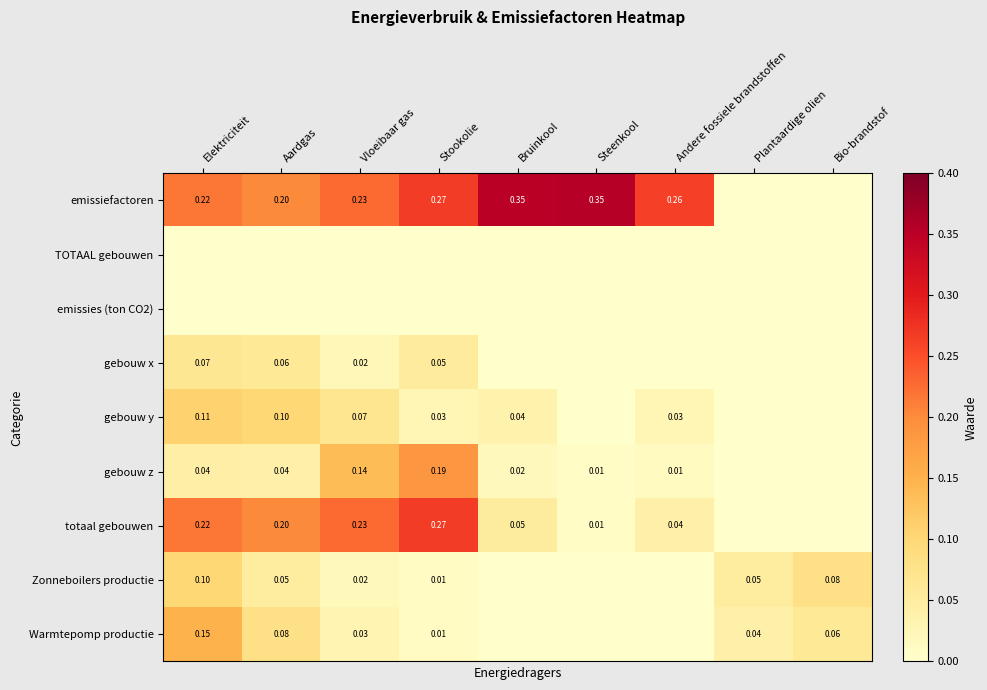

Count the number of categories in the chart.

9